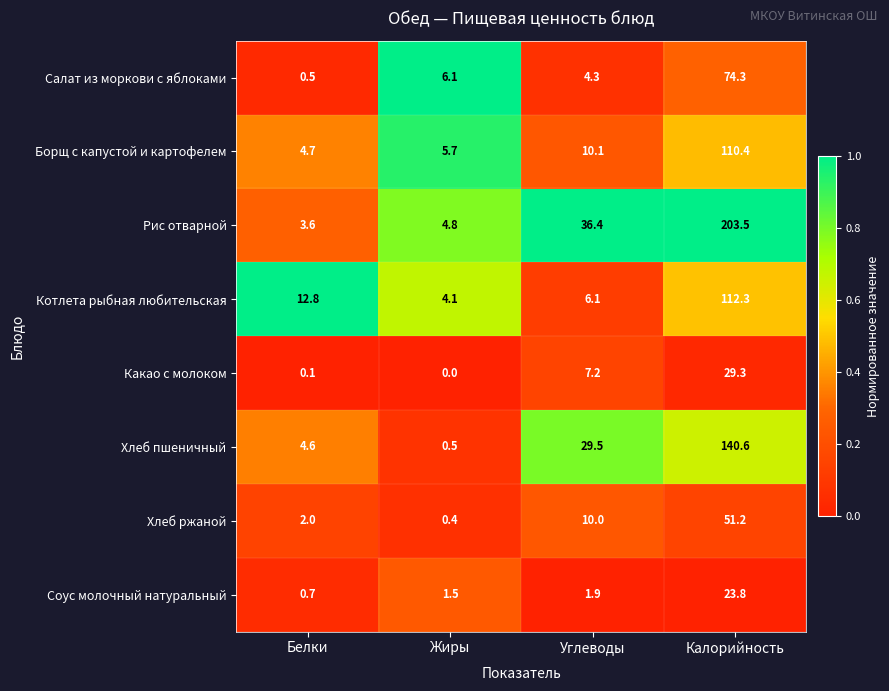

What is the greatest value displayed?

203.5